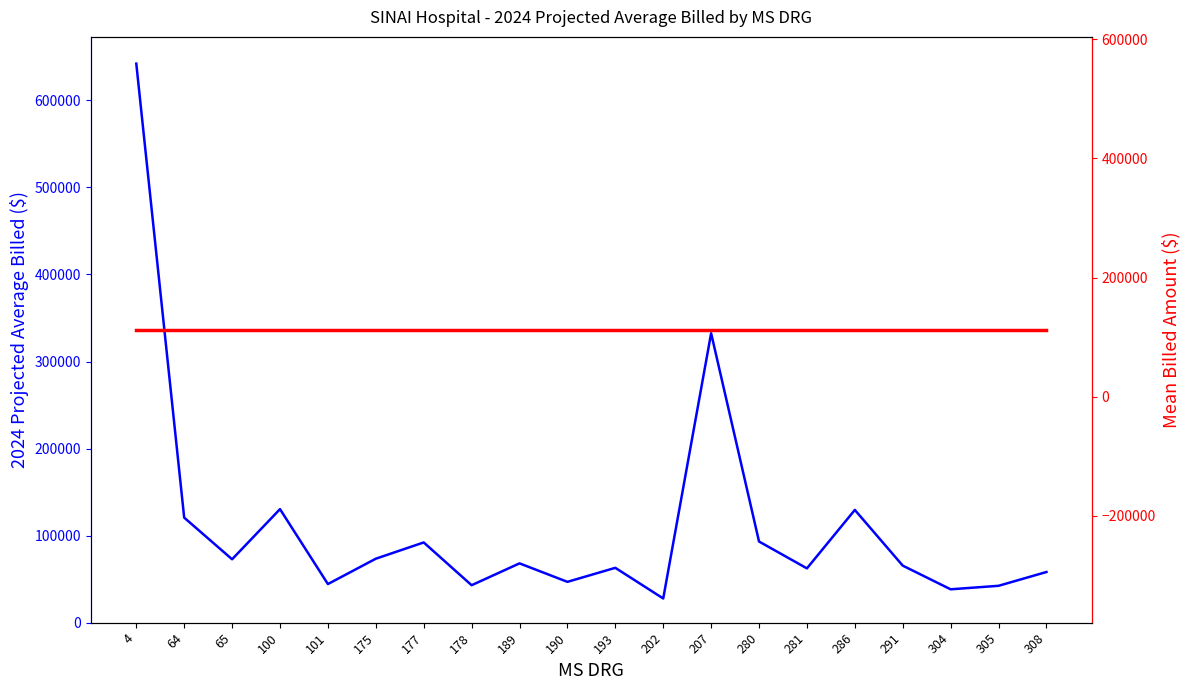

Count the number of categories in the chart.

20